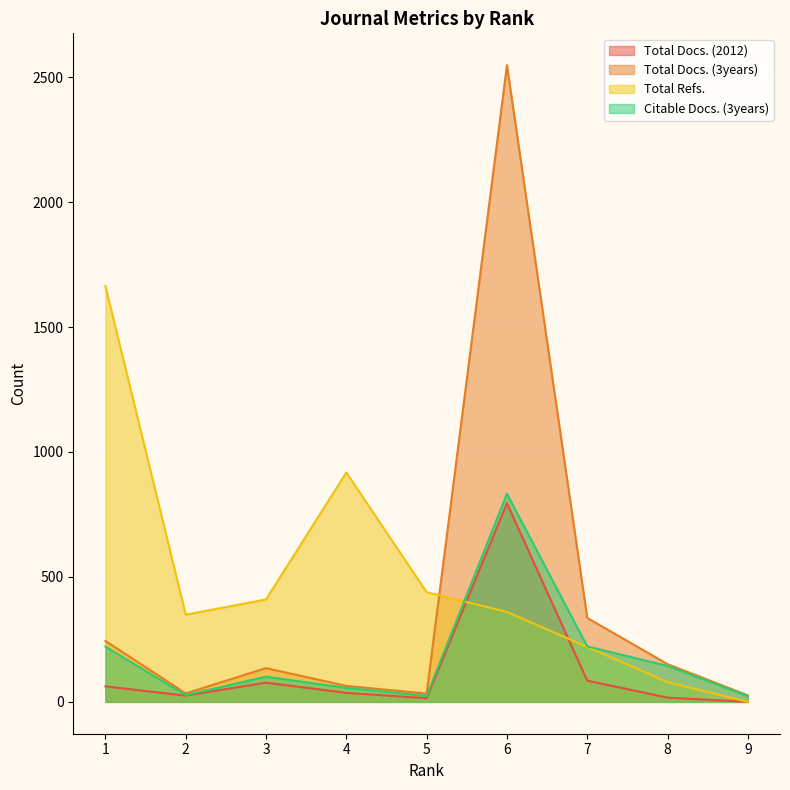

Reading left to right, what are all the values shown in this chart?

Total Docs. (2012): 62	25	77	36	15	795	85	17	0
Total Docs. (3years): 244	34	135	64	33	2548	336	151	26
Total Refs.: 1664	349	410	918	439	360	220	79	0
Citable Docs. (3years): 221	27	101	56	24	833	222	144	23